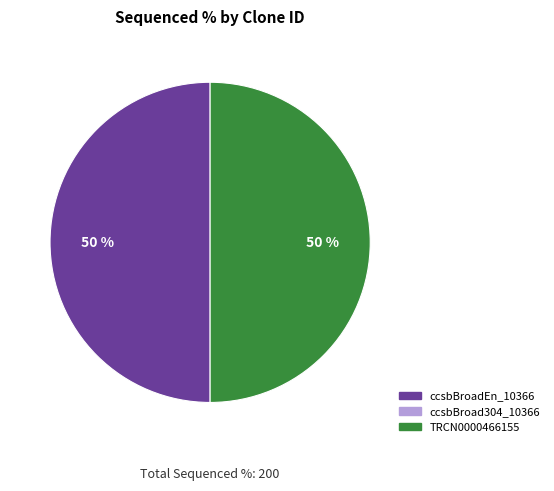

To the nearest percent, what is the average slice percentage?

50%